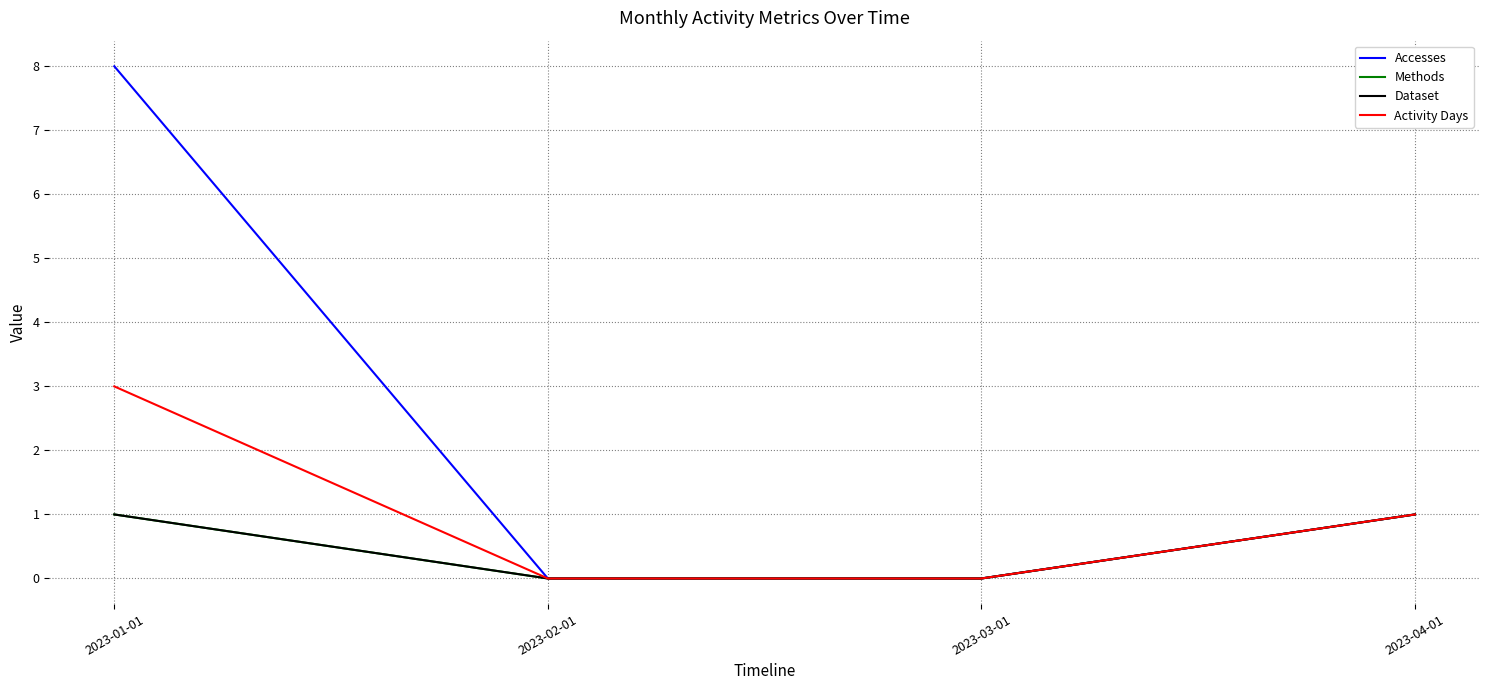

Does the chart have visible grid lines?

Yes